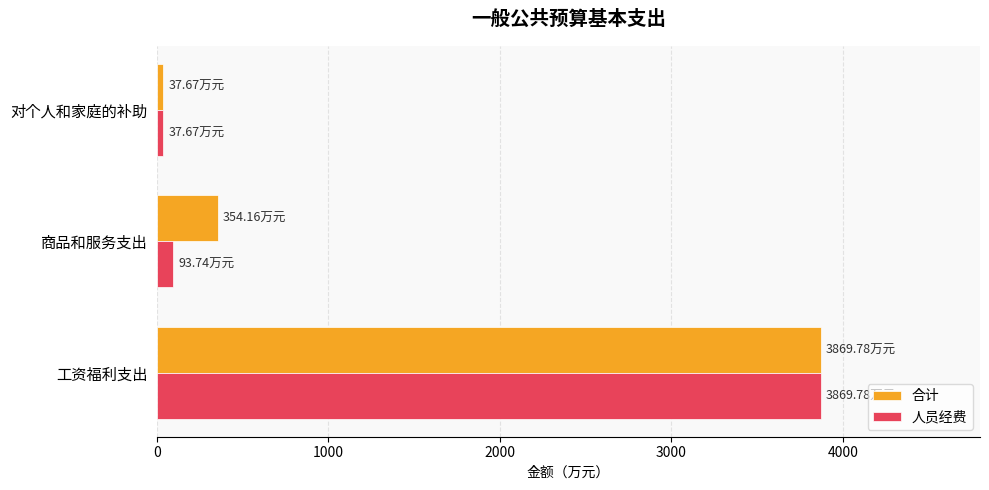

Which series changed the most between 工资福利支出 and 商品和服务支出?

人员经费